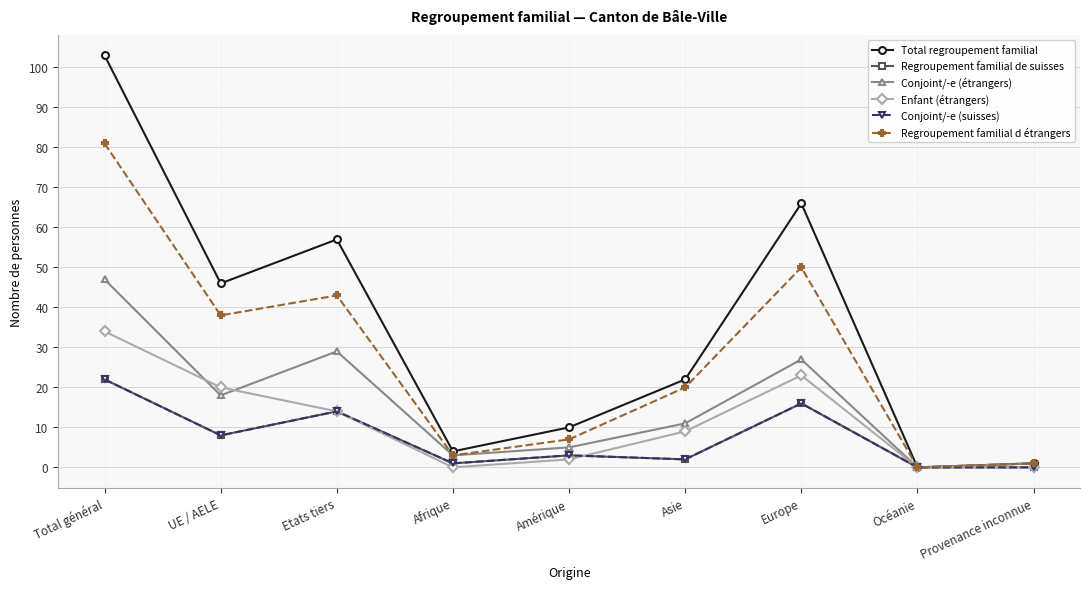

Rank the series at UE / AELE from highest to lowest value.

Total regroupement familial, Regroupement familial d étrangers, Enfant (étrangers), Conjoint/-e (étrangers), Regroupement familial de suisses, Conjoint/-e (suisses)